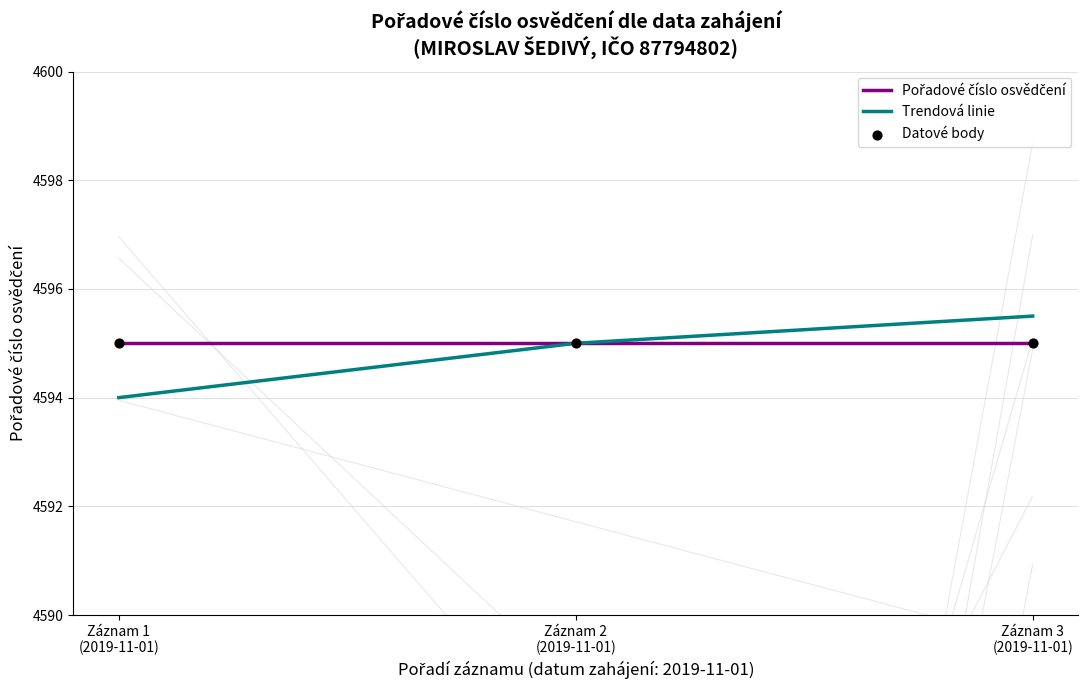

Is the value of Pořadové číslo osvědčení at Záznam 3
(2019-11-01) greater than the value of Datové body at Záznam 2
(2019-11-01)?

No